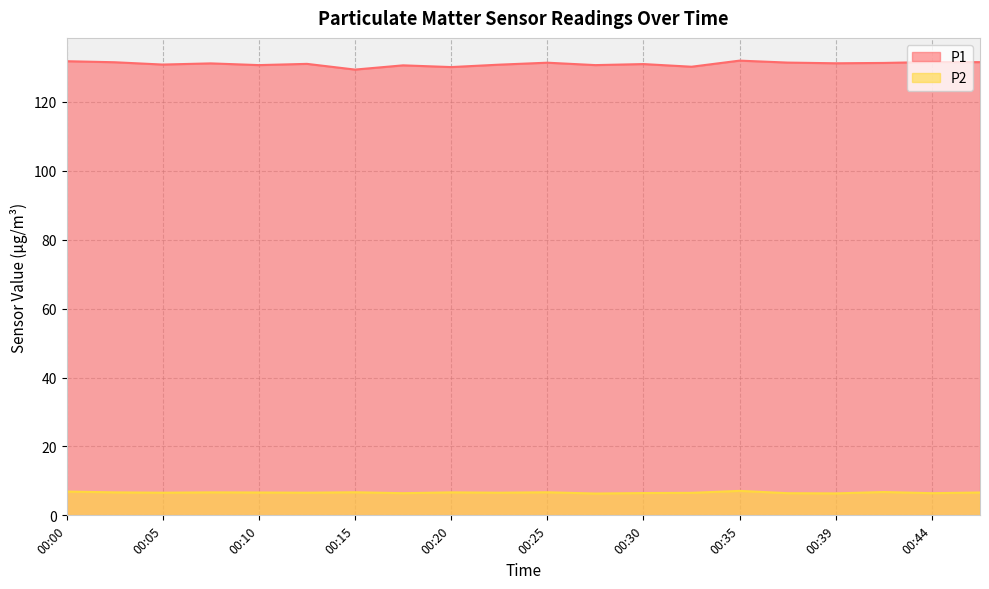

True or false: P2 has a value of 6.9 at 00:00.

True